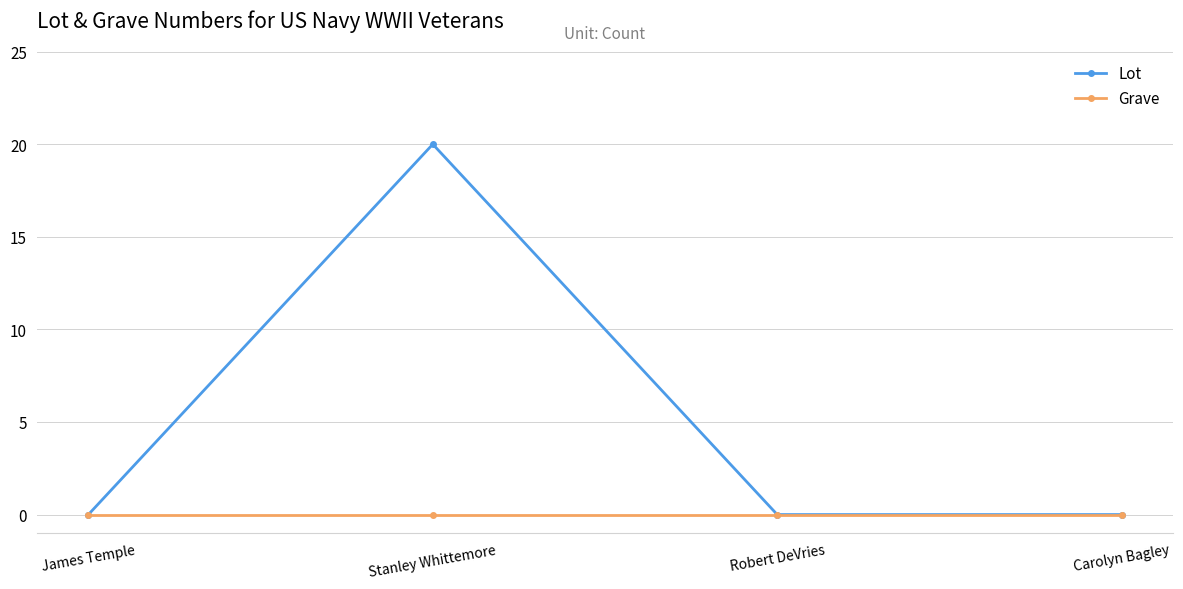

Which category has the highest value in the Lot series?

Stanley Whittemore